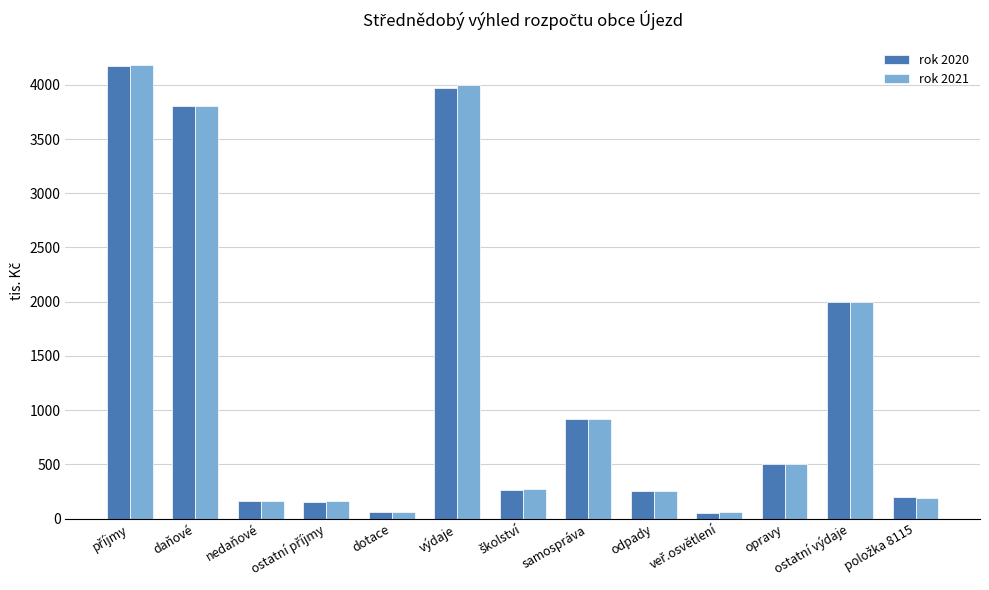

At how many categories does at least one series exceed 324?

6